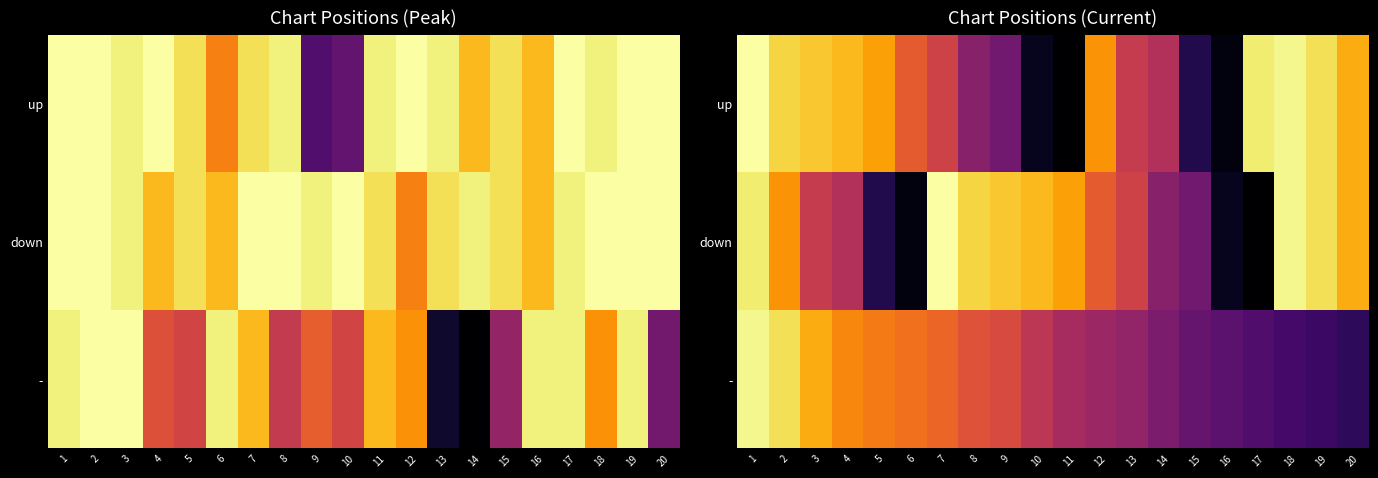

At how many categories does at least one series exceed 89?

15